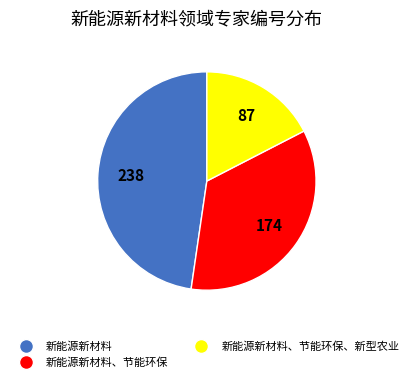

Does any single category account for the majority?

No